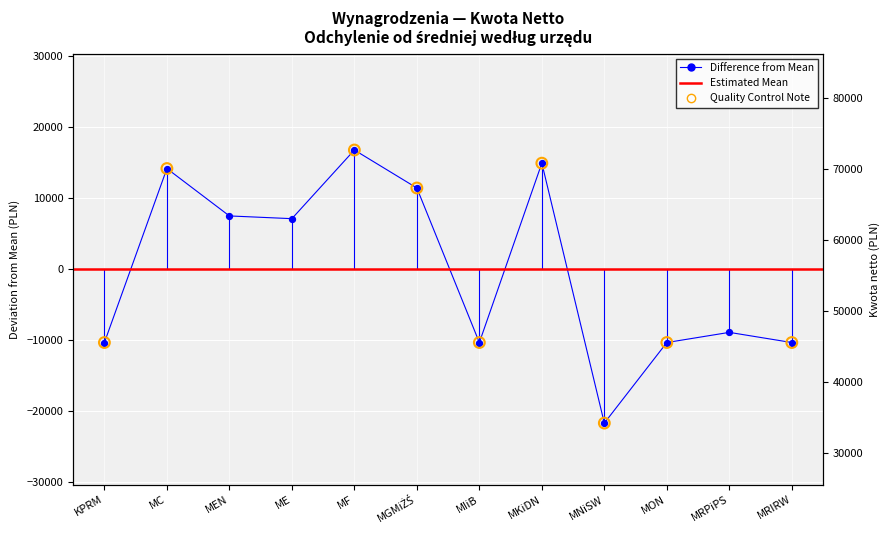

Which has a higher value, KPRM or MGMiŻŚ?

MGMiŻŚ